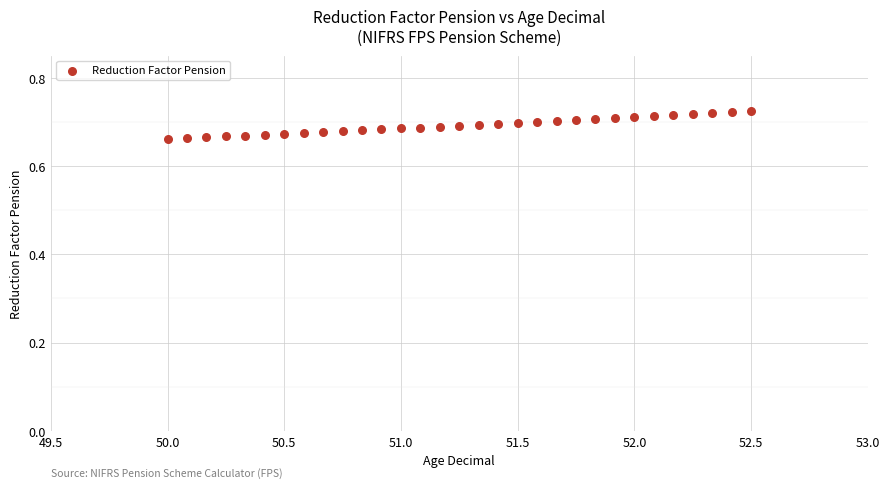

What is the range of X values (max minus min)?

2.5